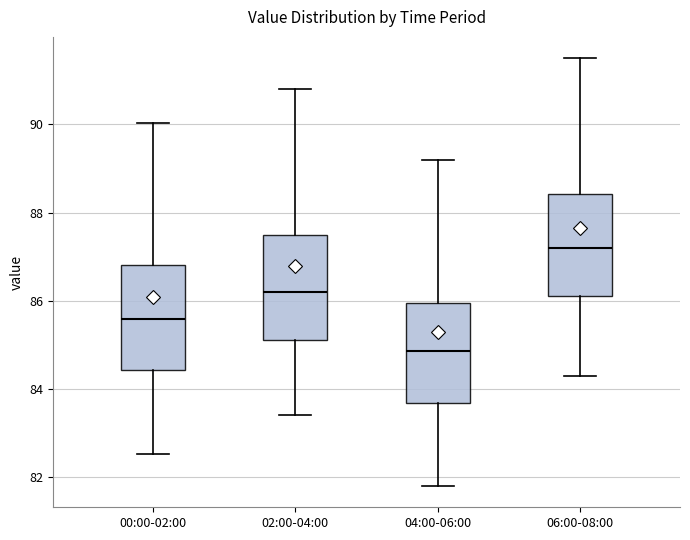

Where is the upper edge of the box for 06:00-08:00 on the y-axis? The values are not printed on the chart, so give them approximately, as read against the axis.

88.4